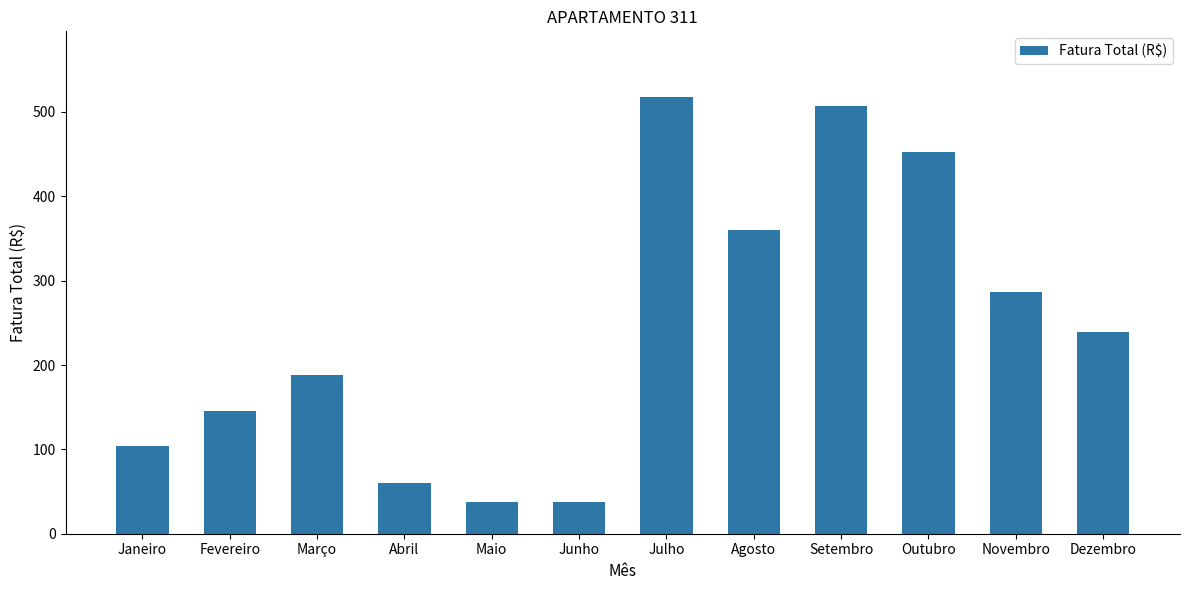

How many series are shown in this chart?

1